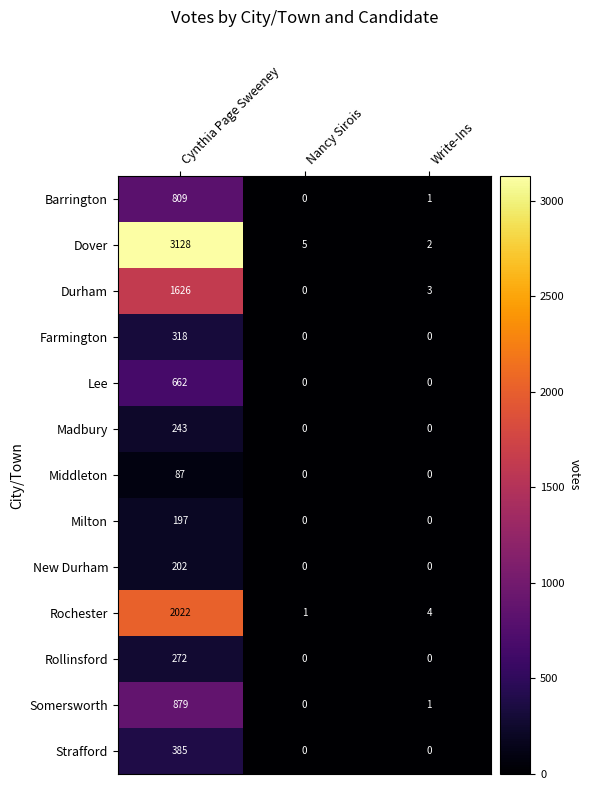

The value of Farmington at Write-Ins is 0. True or false?

True